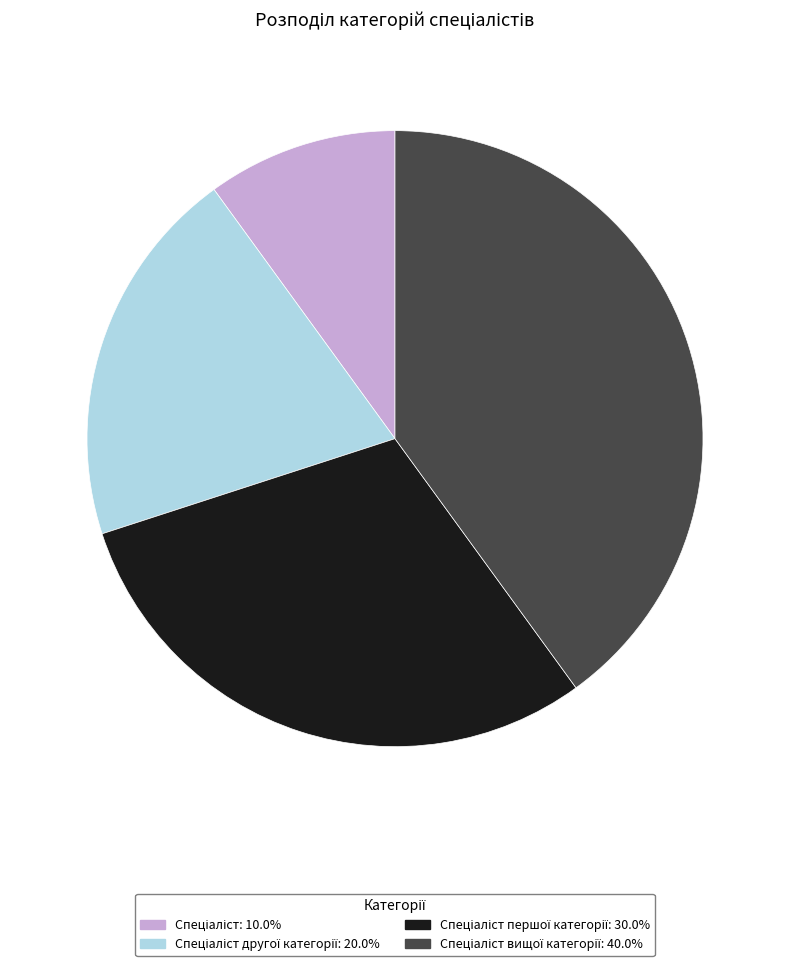

Does any single category account for the majority?

No